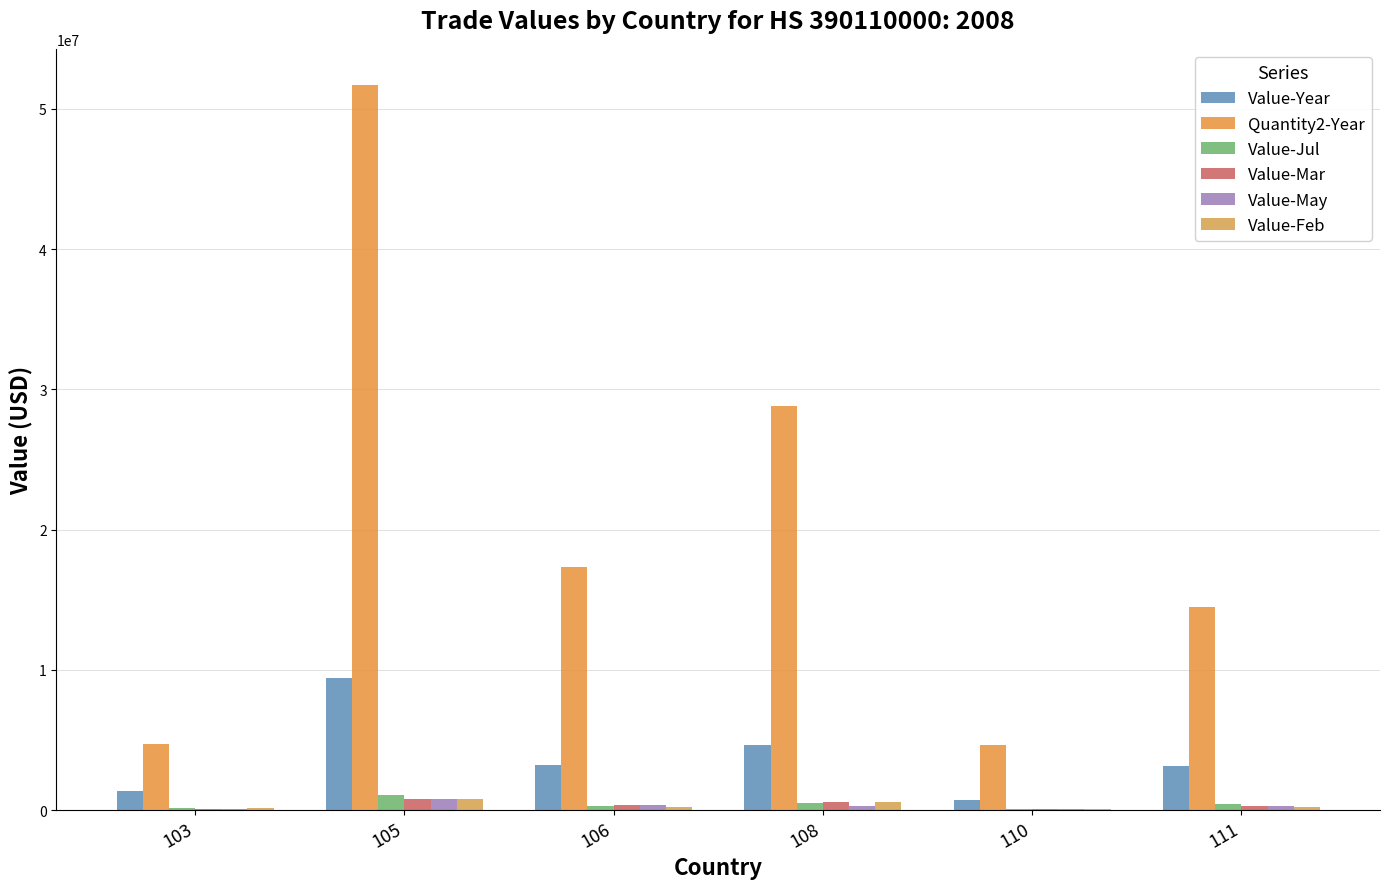

Read the Quantity2-Year value at 105.

51699315